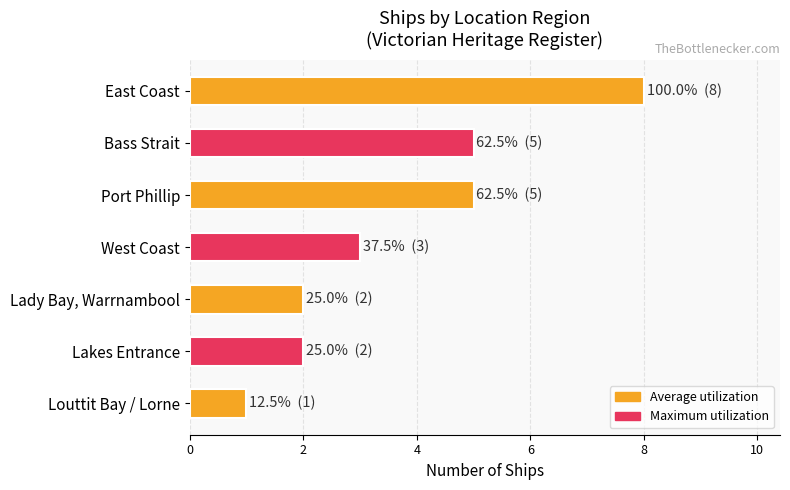

The chart shows a value of 9 at Bass Strait. True or false?

False